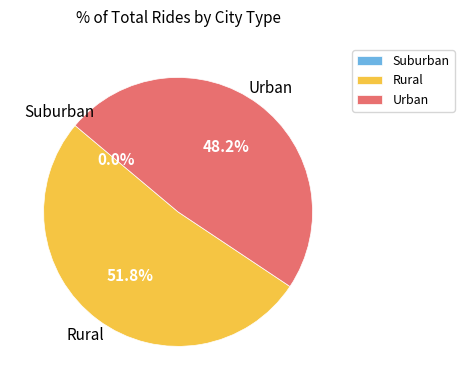

To the nearest percent, what is the average slice percentage?

33%